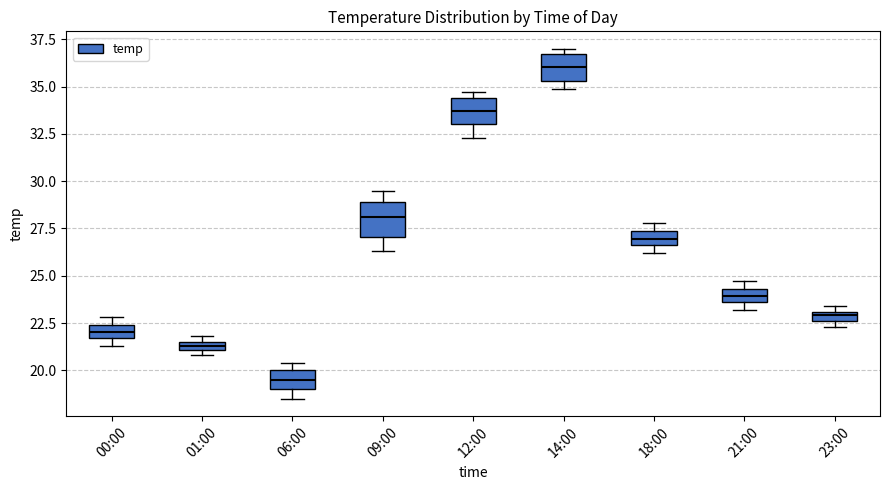

Where is the upper edge of the box for 01:00 on the y-axis? The values are not printed on the chart, so give them approximately, as read against the axis.

21.5